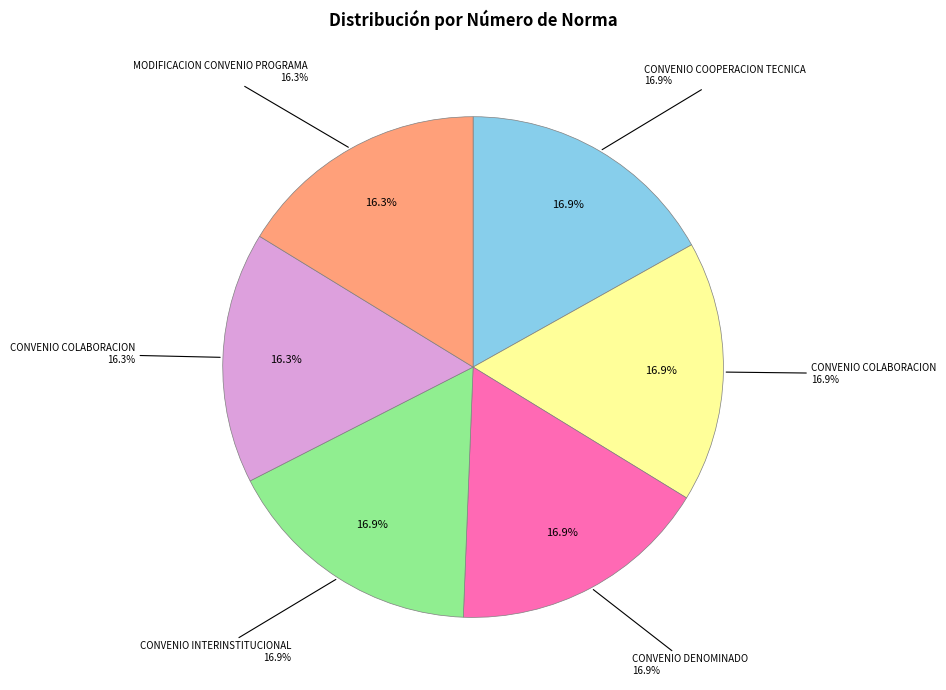

Which category has the biggest portion of the pie?

CONVENIO COOPERACION TECNICA (3798)